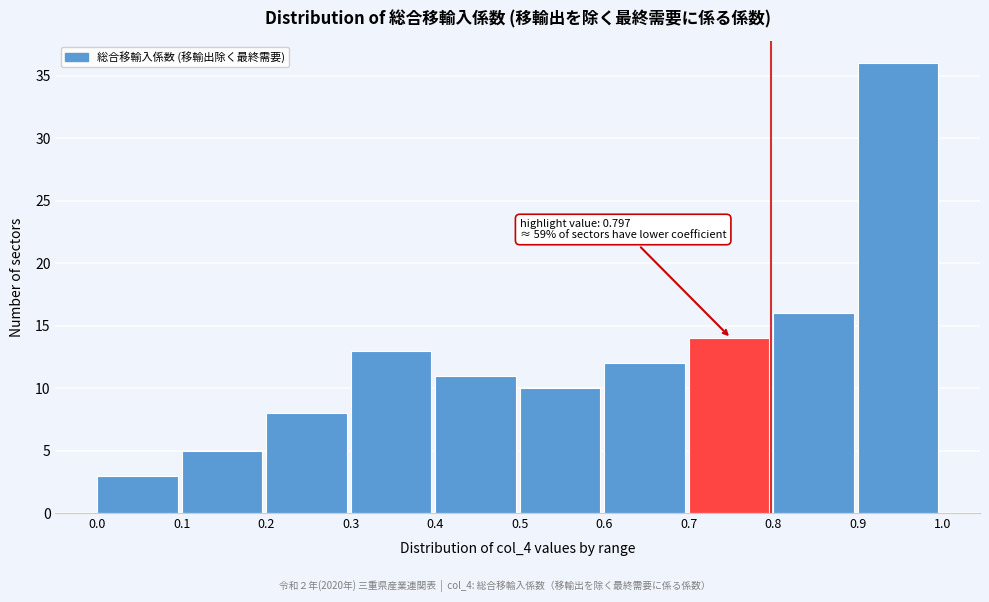

Which range on the x-axis has the tallest bar?

0.9 to 1.0